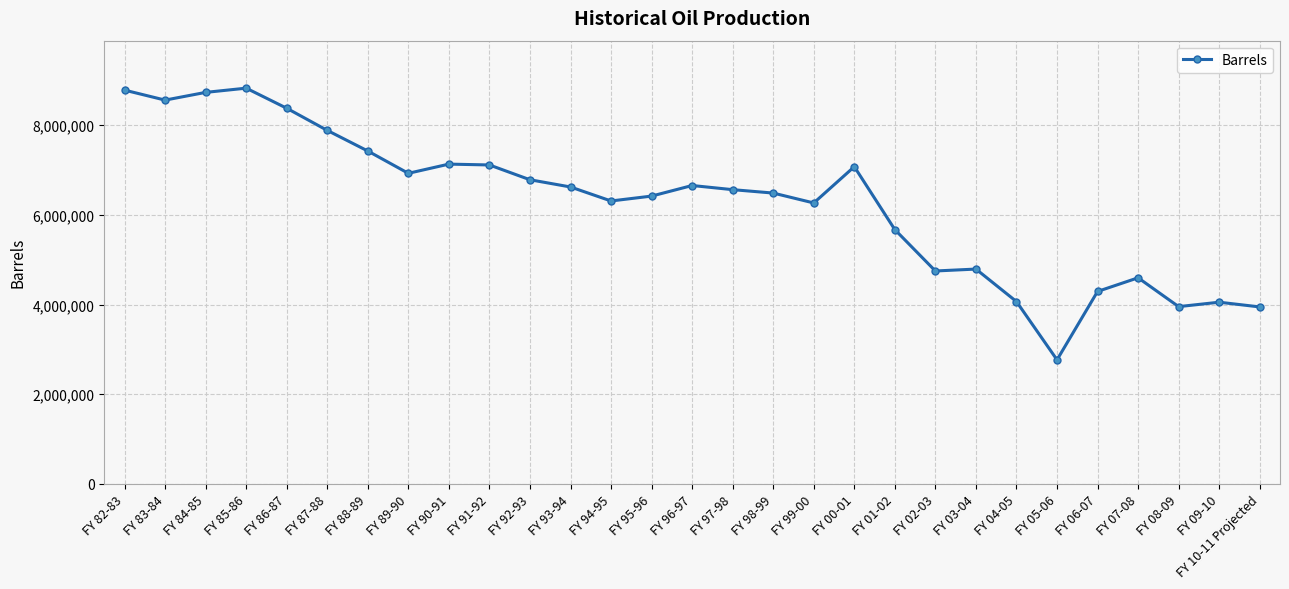

How many series are shown in this chart?

1